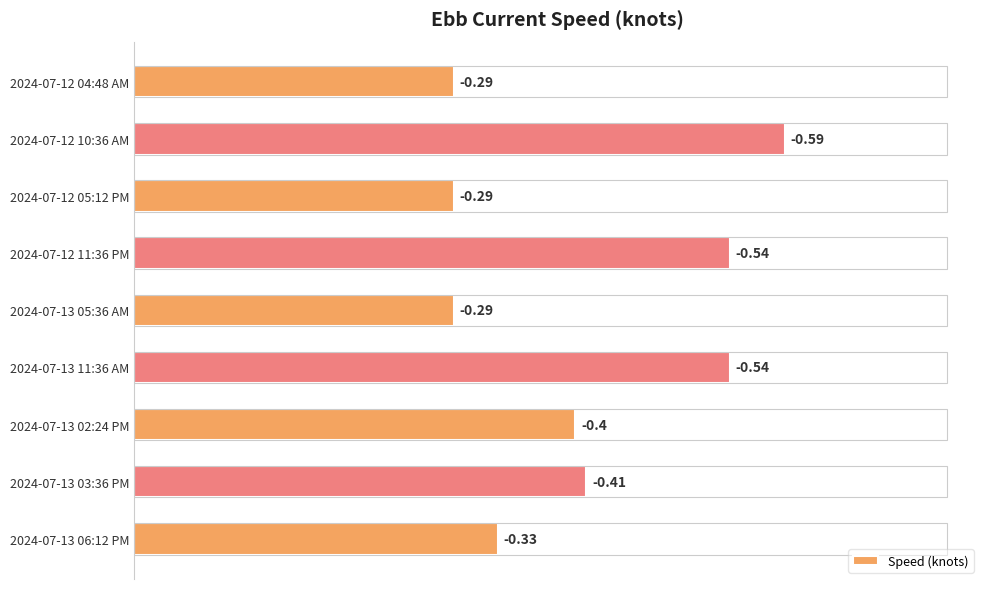

Does the chart contain any negative values?

No